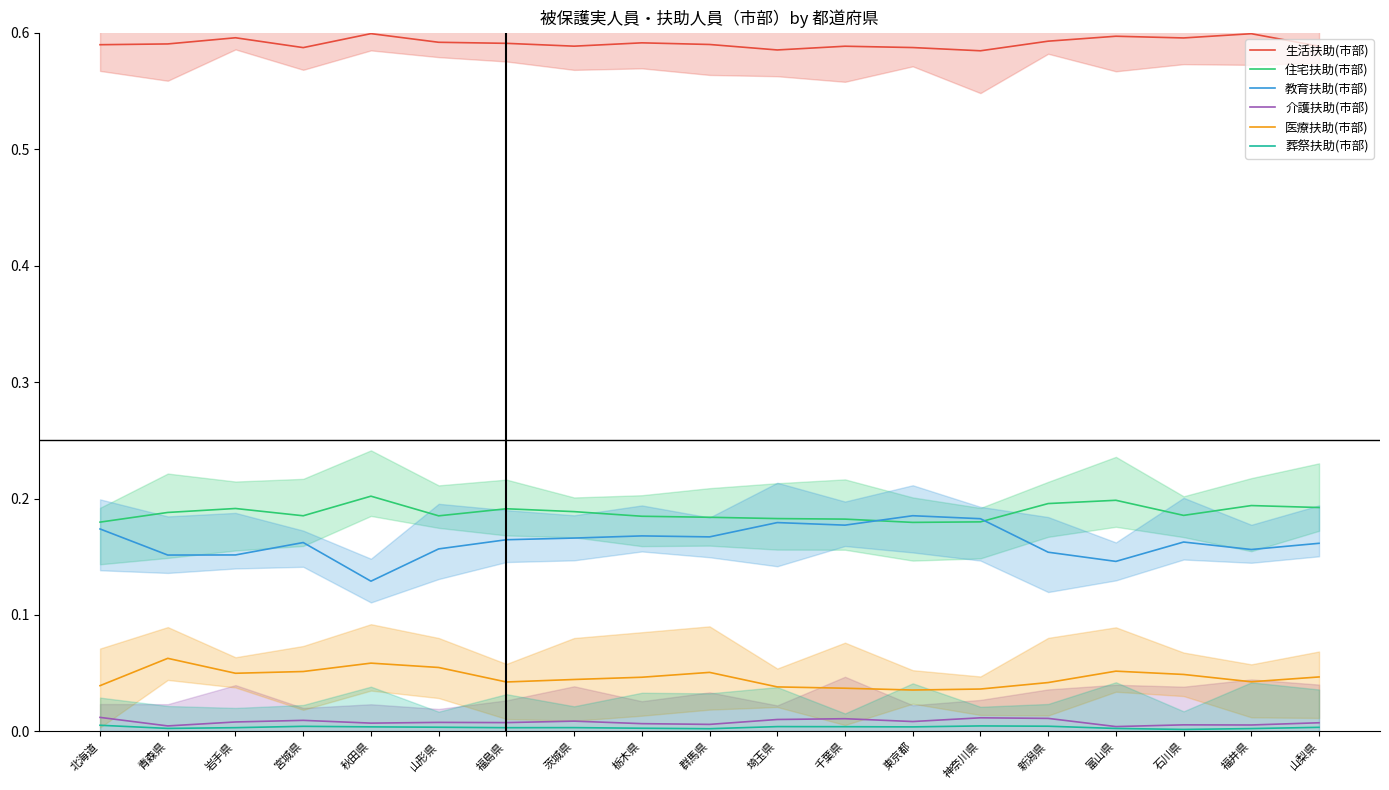

Which has a higher value, 岩手県 or 埼玉県?

岩手県